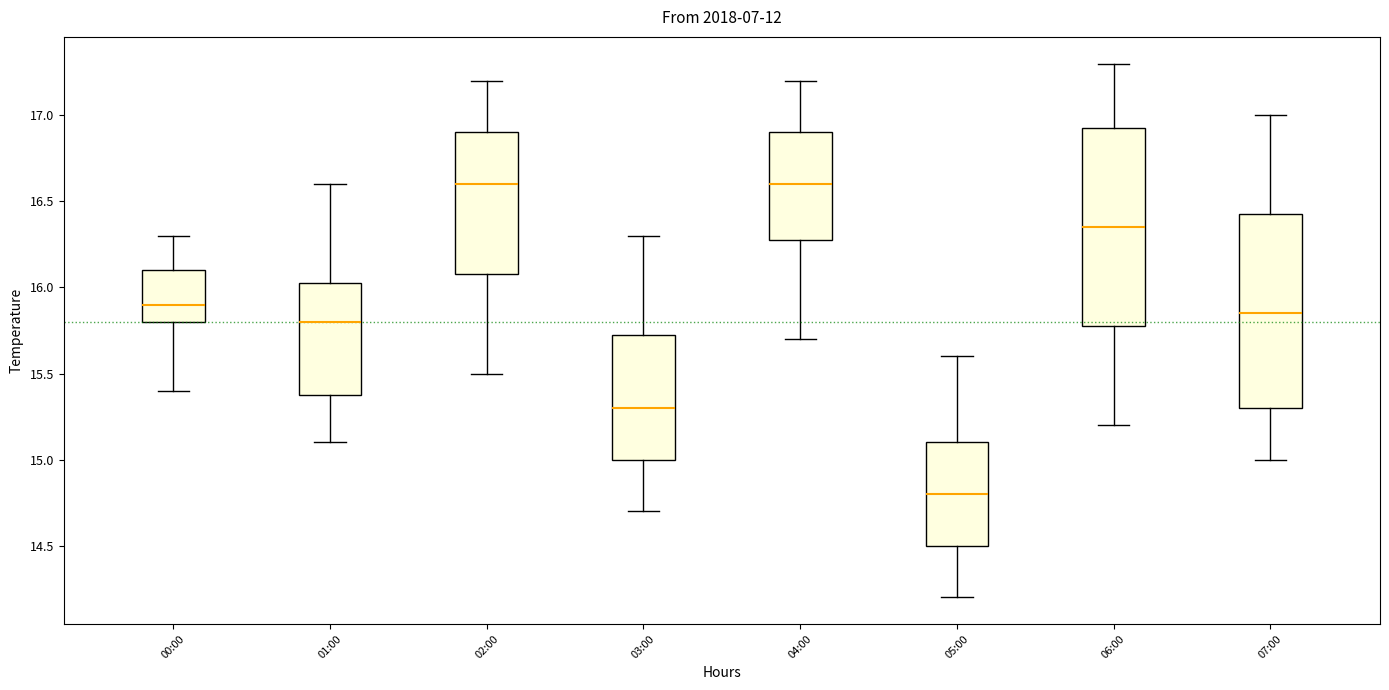

Which box's median line is the lowest?

05:00